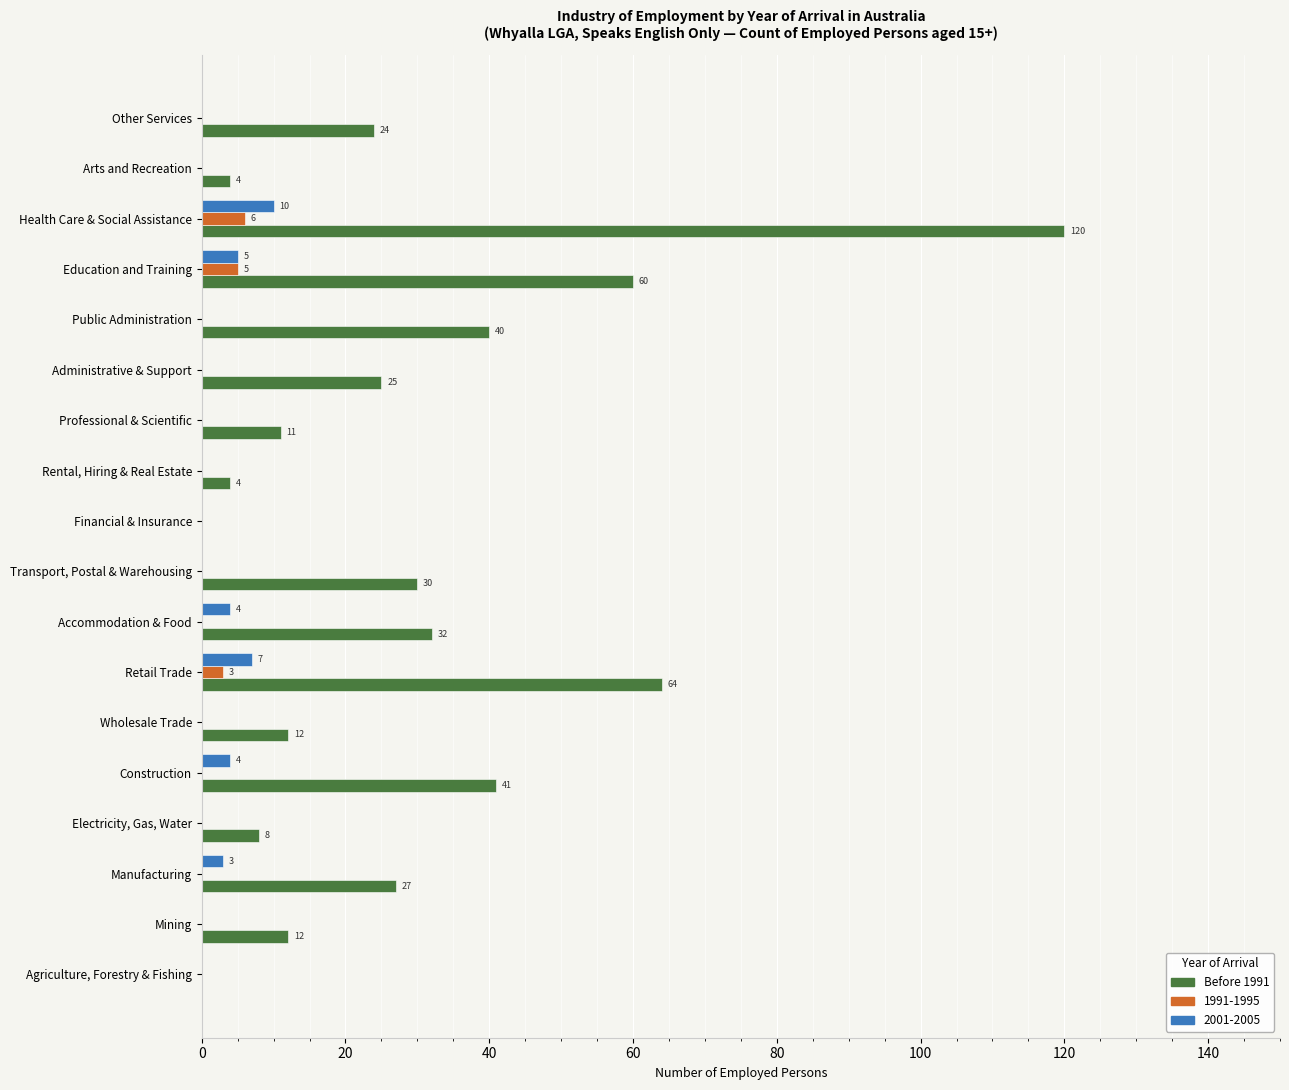

How many categories are shown in the chart?

18